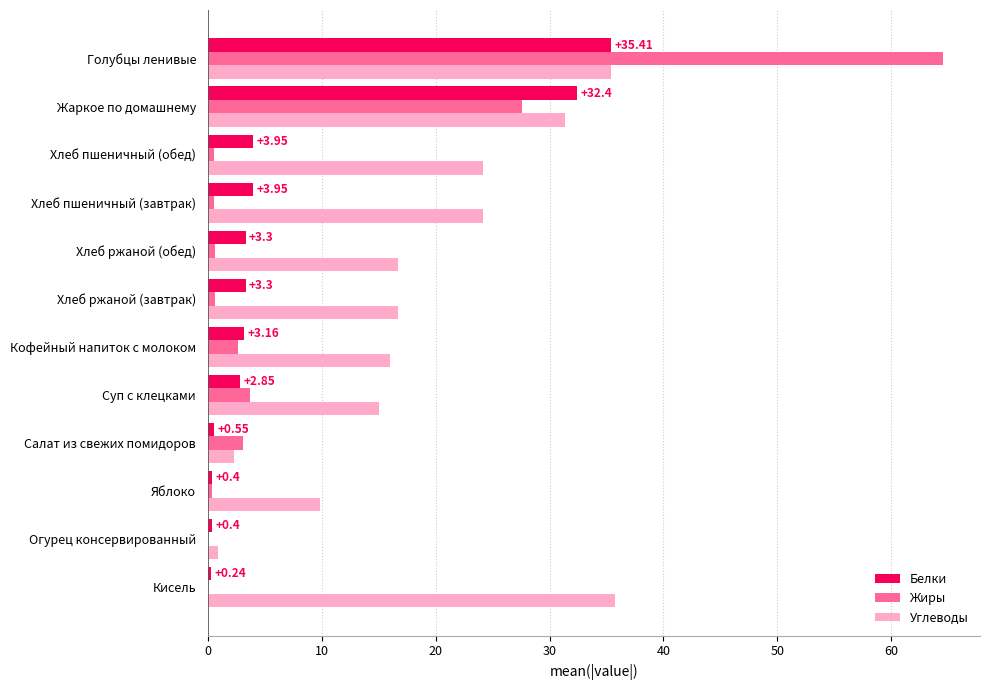

Count the number of categories in the chart.

12